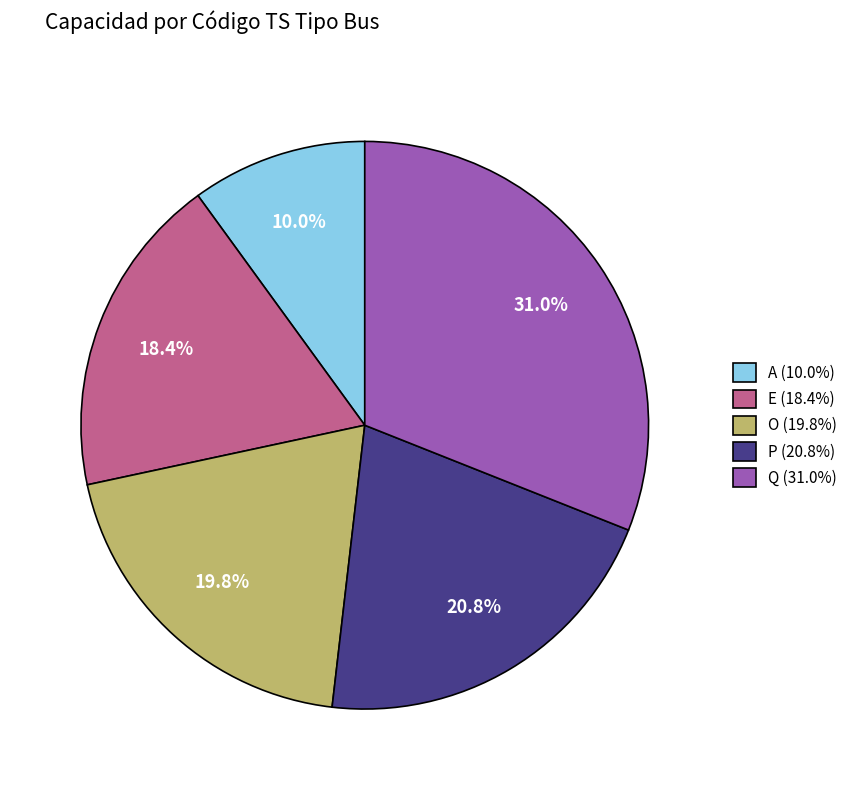

True or false: P accounts for 21% of the total.

True